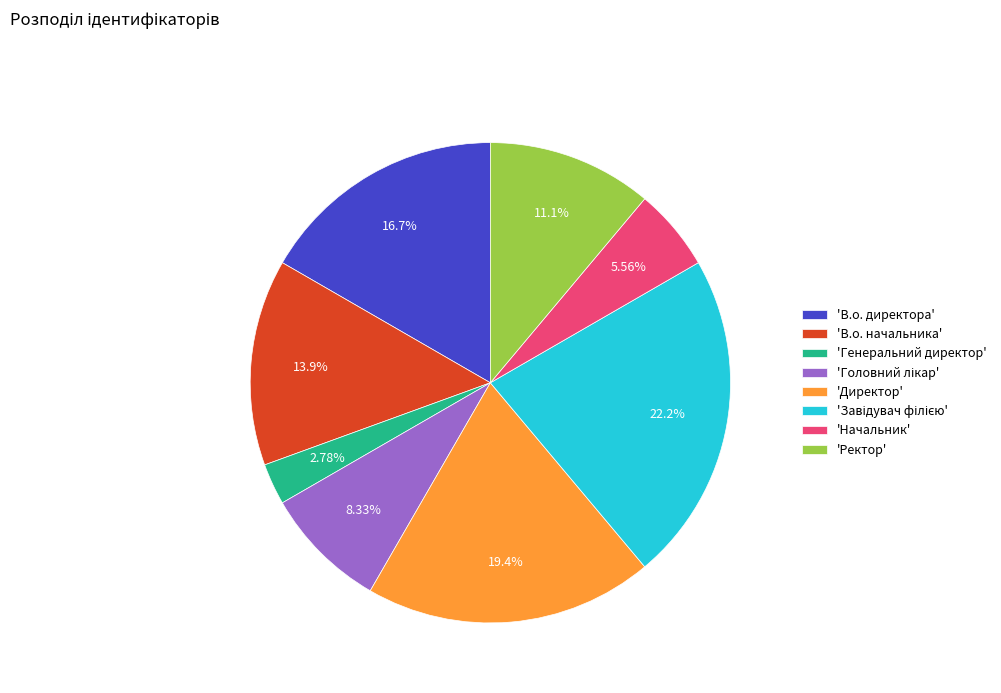

How many slices are in this pie chart?

8